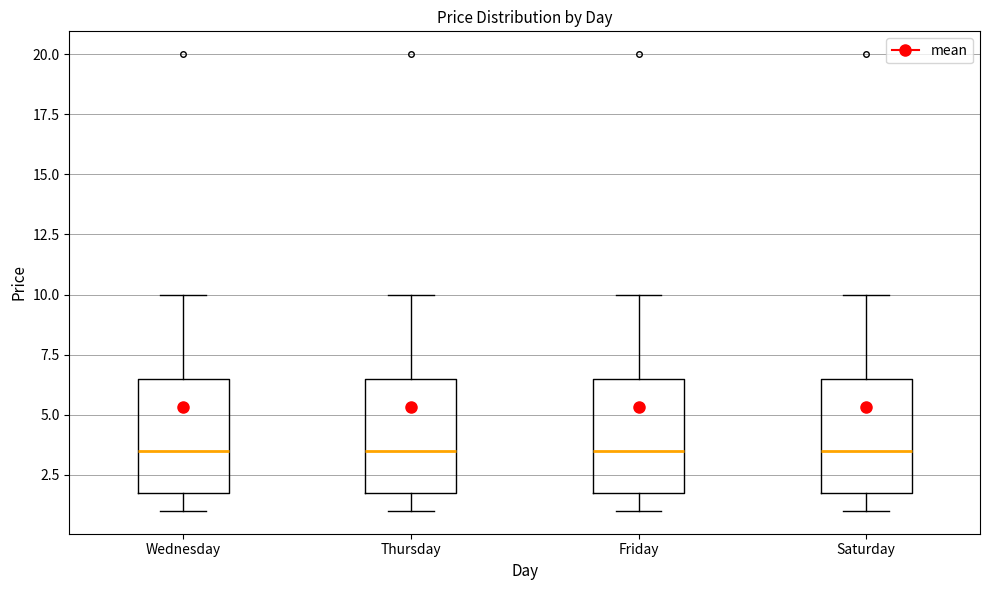

Reading left to right, transcribe this box plot: for each box, give where its median line is, the range the box spans, and where its two whiskers end, as read against the y-axis. The values are not printed on the chart, so give them approximately, as read against the axis.

Wednesday: median 3.5, box 2.0 to 6.5, whiskers 1.0 to 10.0
Thursday: median 3.5, box 2.0 to 6.5, whiskers 1.0 to 10.0
Friday: median 3.5, box 2.0 to 6.5, whiskers 1.0 to 10.0
Saturday: median 3.5, box 2.0 to 6.5, whiskers 1.0 to 10.0